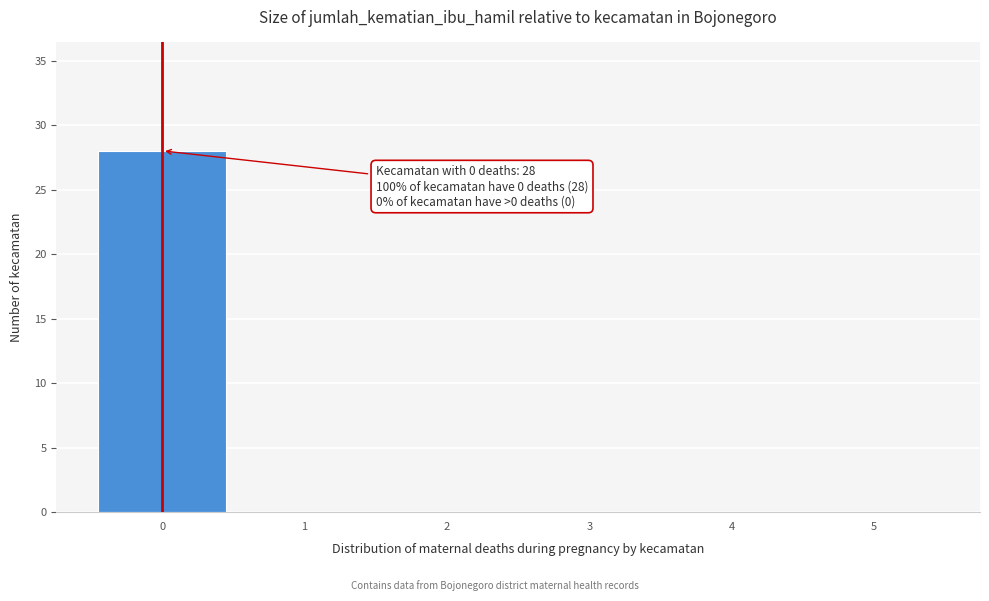

Which range on the x-axis has the tallest bar?

-0.5 to 0.5